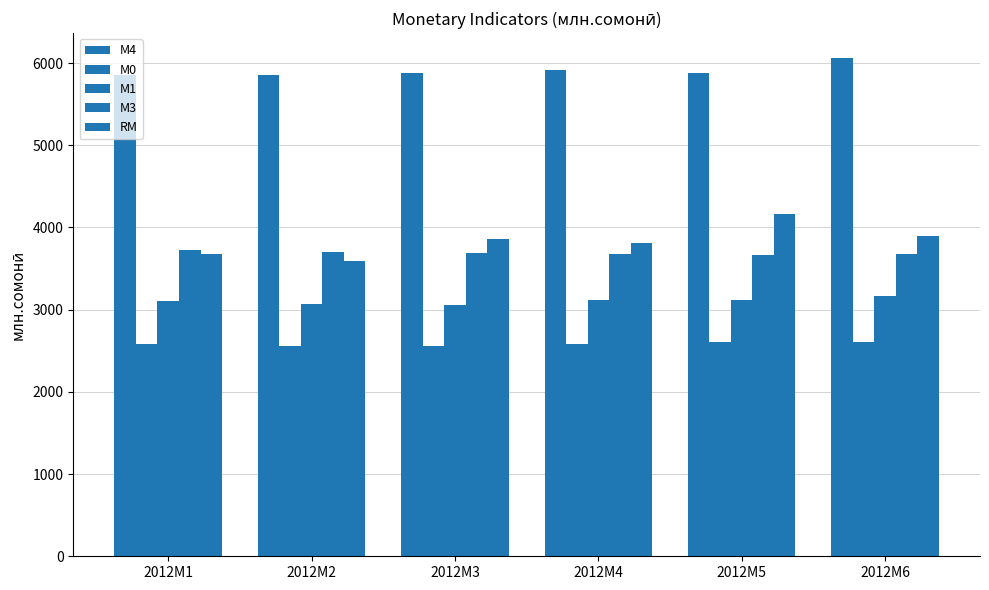

What is the greatest value displayed?

6060.8